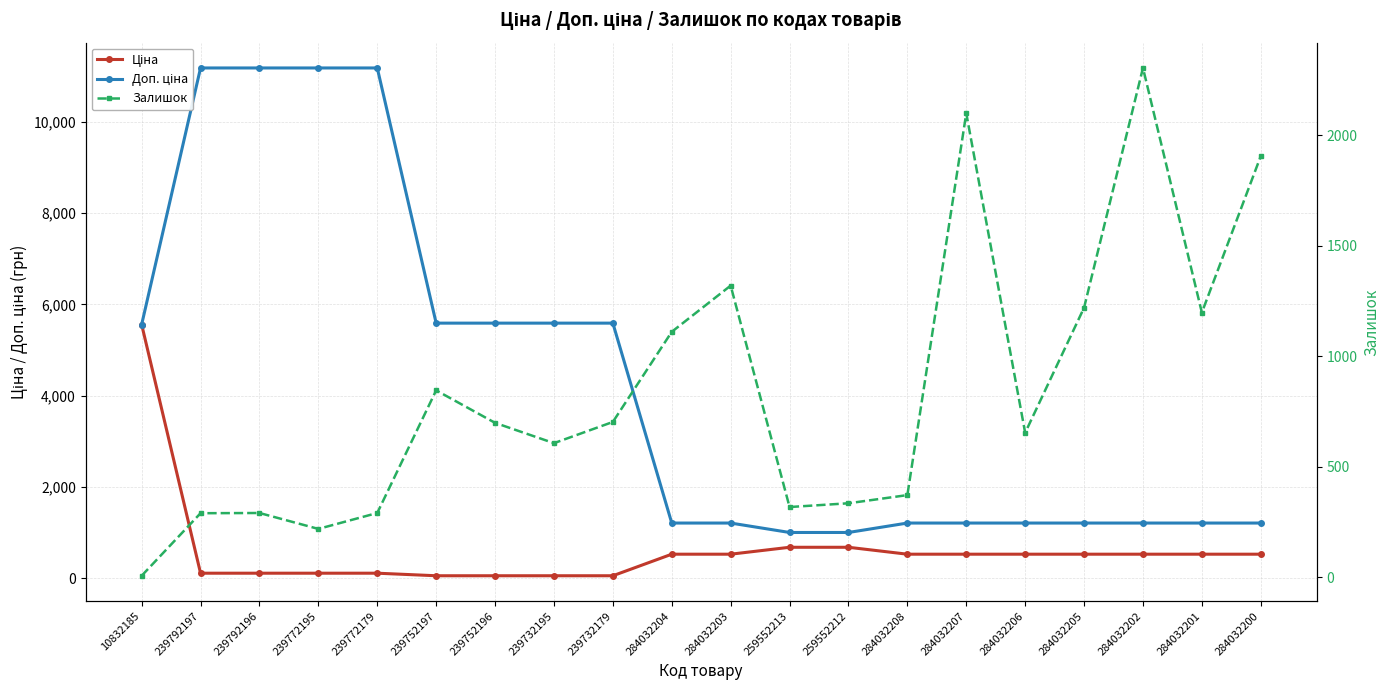

Rank the series by their maximum value, from lowest to highest.

Залишок, Ціна, Доп. ціна